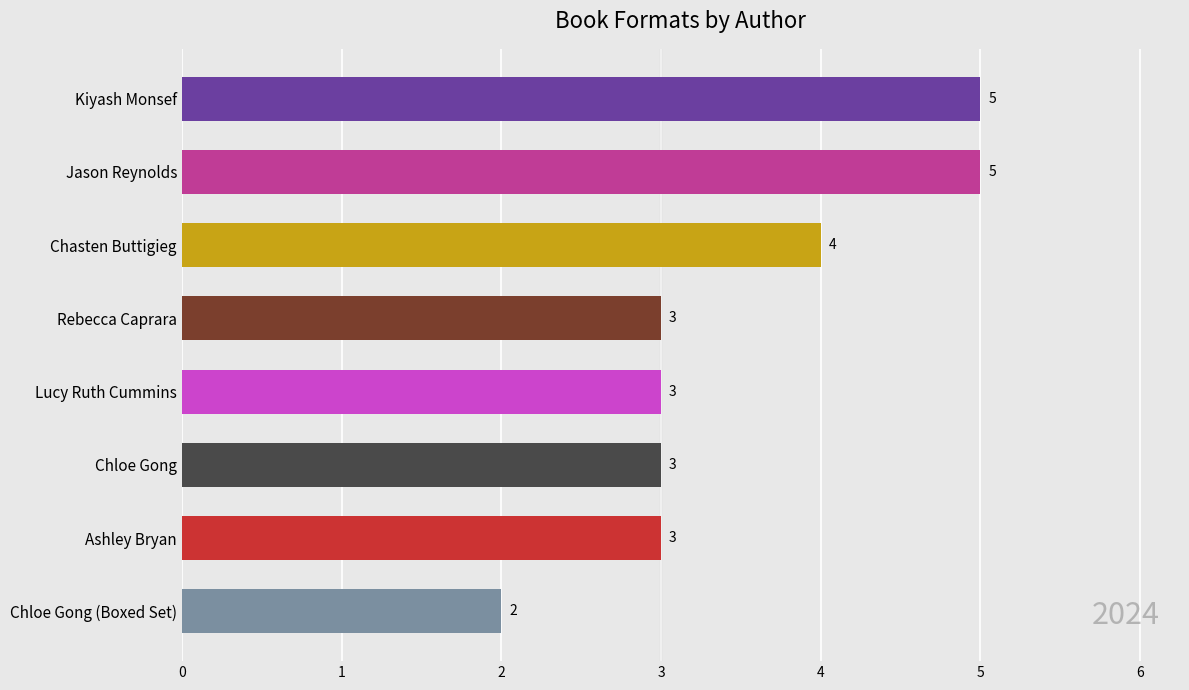

Are the bars grouped side by side (vs. stacked)?

No